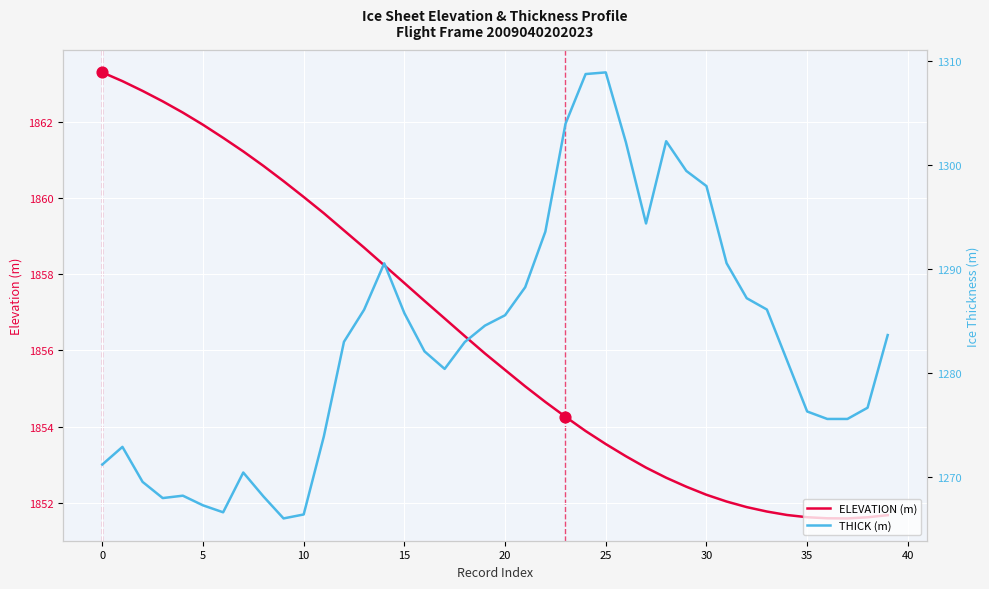

At how many categories does at least one series exceed 1298?

40